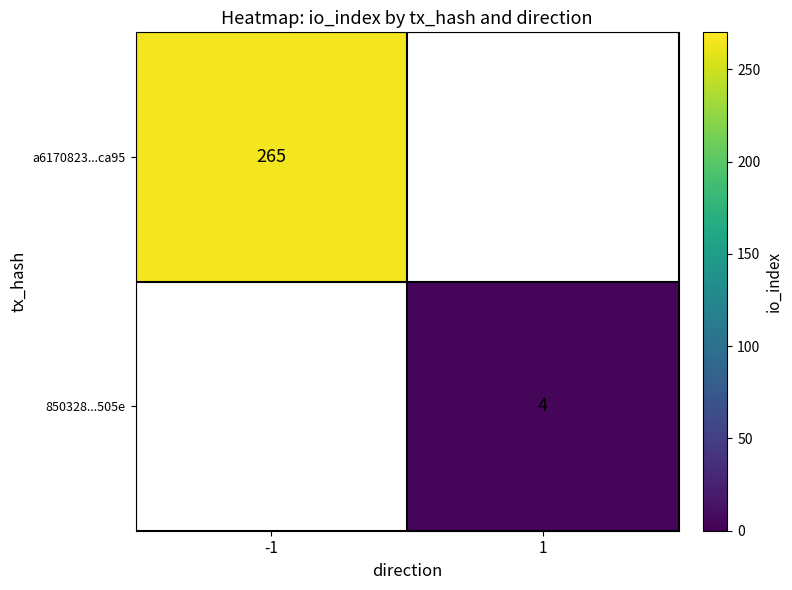

The 850328...505e series shows 6 at 1. True or false?

False